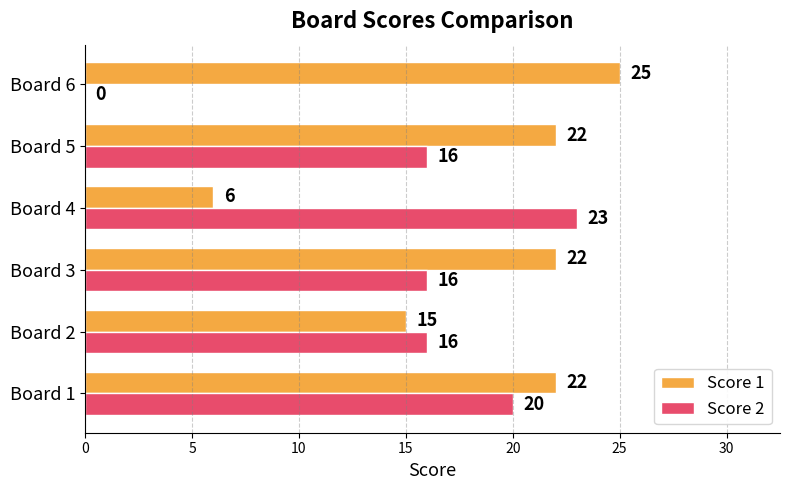

Between Board 1 and Board 3, which series saw the biggest shift?

Score 2